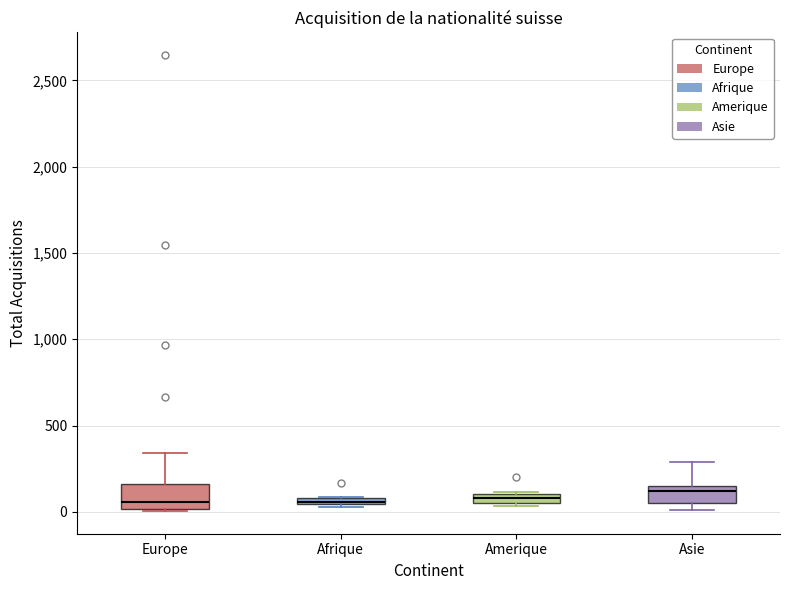

Where is the upper edge of the box for Afrique on the y-axis? The values are not printed on the chart, so give them approximately, as read against the axis.

100